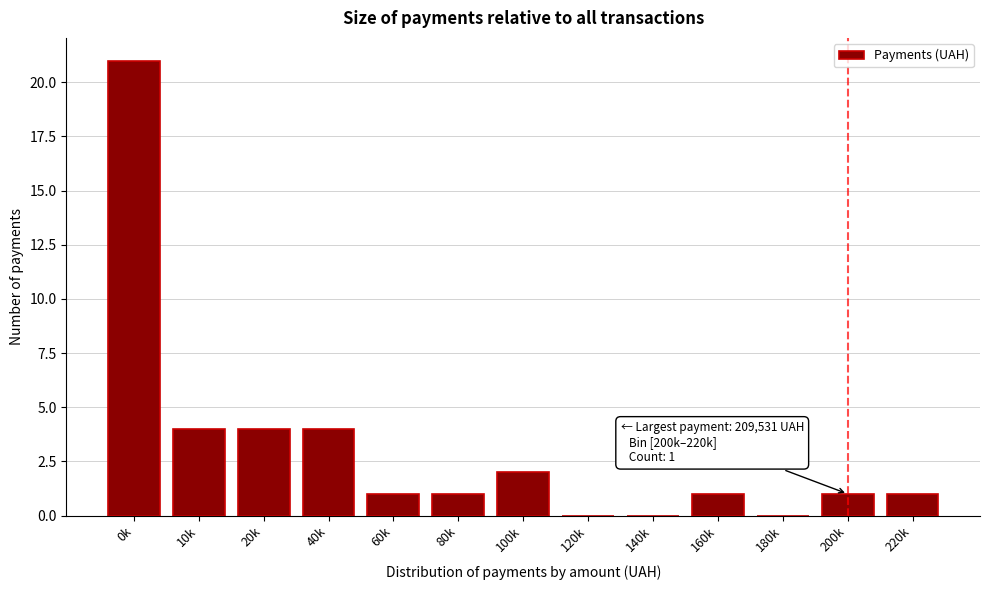

Reading left to right, transcribe all the data shown in this chart.

0k=21	10k=4	20k=4	40k=4	60k=1	80k=1	100k=2	120k=0	140k=0	160k=1	180k=0	200k=1	220k=1